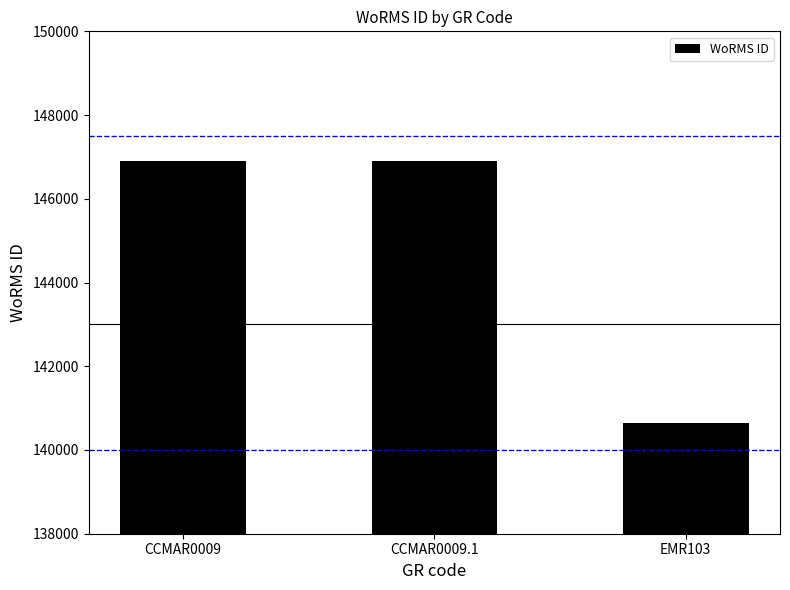

Which label corresponds to the smallest value in the chart?

EMR103